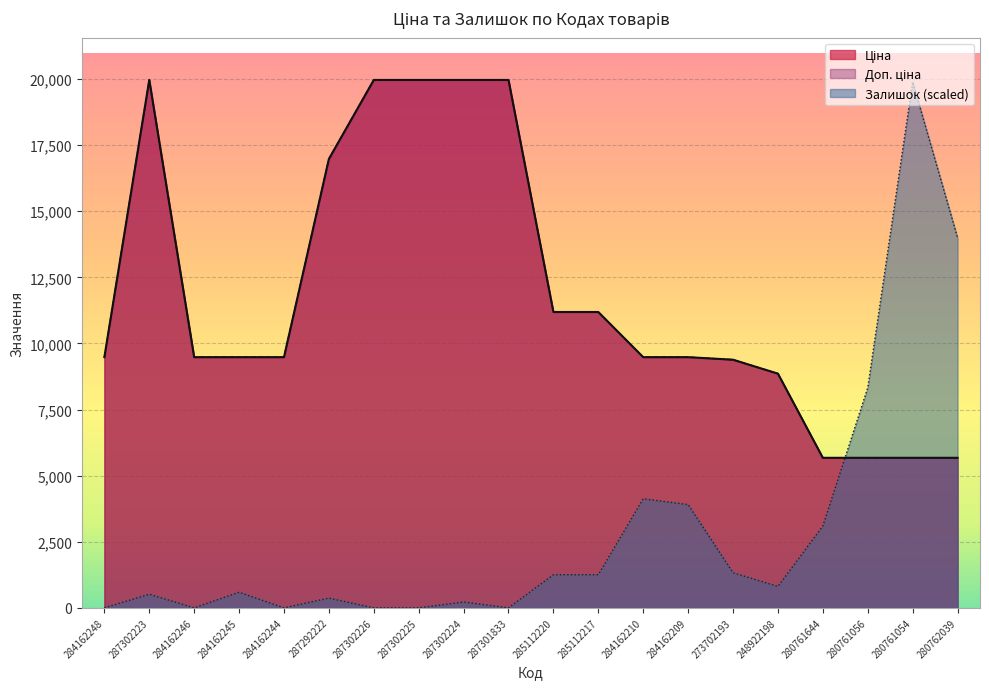

Reading left to right, extract all data points from this chart.

Ціна: 284162248=9480.1	287302223=19964.2	284162246=9480.1	284162245=9480.1	284162244=9480.1	287292222=16976.3	287302226=19964.2	287302225=19964.2	287302224=19964.2	287301833=19964.2	285112220=11188.2	285112217=11188.2	284162210=9480.1	284162209=9480.1	273702193=9384.0	248922198=8856.7	280761644=5673.8	280761056=5673.8	280761054=5673.8	280762039=5673.8
Доп. ціна: 284162248=9480.1	287302223=19964.2	284162246=9480.1	284162245=9480.1	284162244=9480.1	287292222=16976.3	287302226=19964.2	287302225=19964.2	287302224=19964.2	287301833=19964.2	285112220=11188.2	285112217=11188.2	284162210=9480.1	284162209=9480.1	273702193=9384.0	248922198=8856.7	280761644=5673.8	280761056=5673.8	280761054=5673.8	280762039=5673.8
Залишок: 284162248=0.0	287302223=515.7	284162246=0.0	284162245=589.3	284162244=0.0	287292222=368.3	287302226=0.0	287302225=0.0	287302224=221.0	287301833=0.0	285112220=1252.4	285112217=1252.4	284162210=4125.4	284162209=3904.4	273702193=1326.0	248922198=810.4	280761644=3094.1	280761056=8324.5	280761054=19890.5	280762039=13997.0